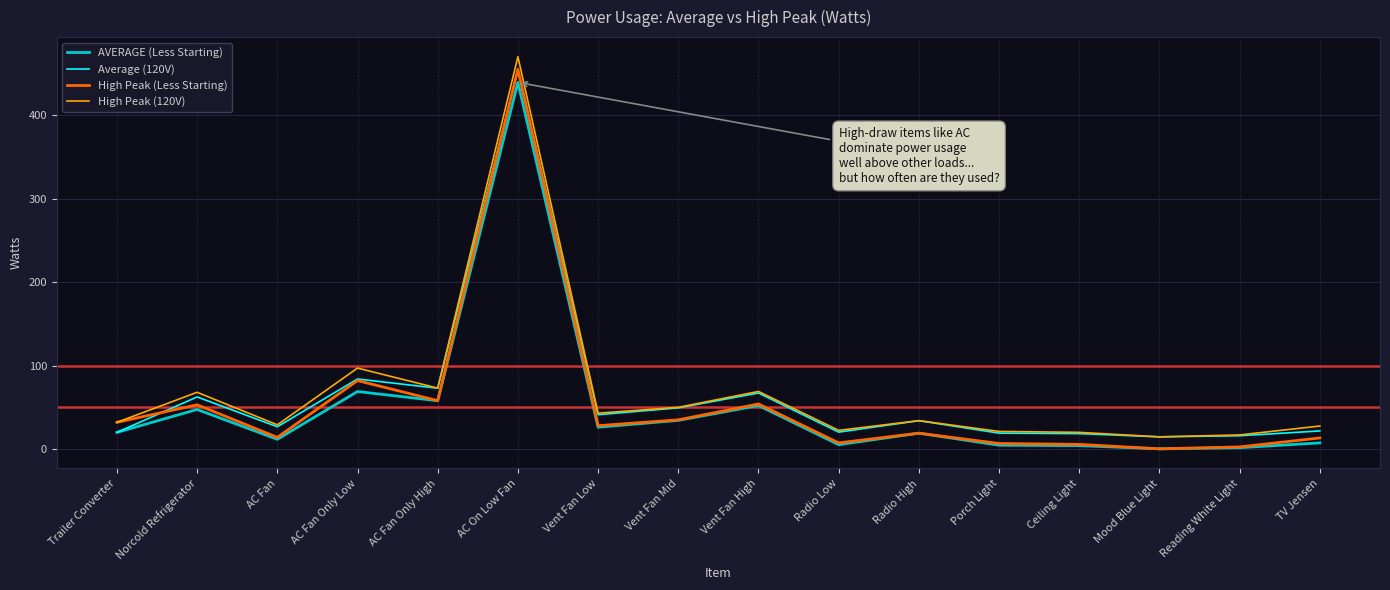

True or false: AVERAGE (Less Starting) and High Peak (120V) cross at least once.

False